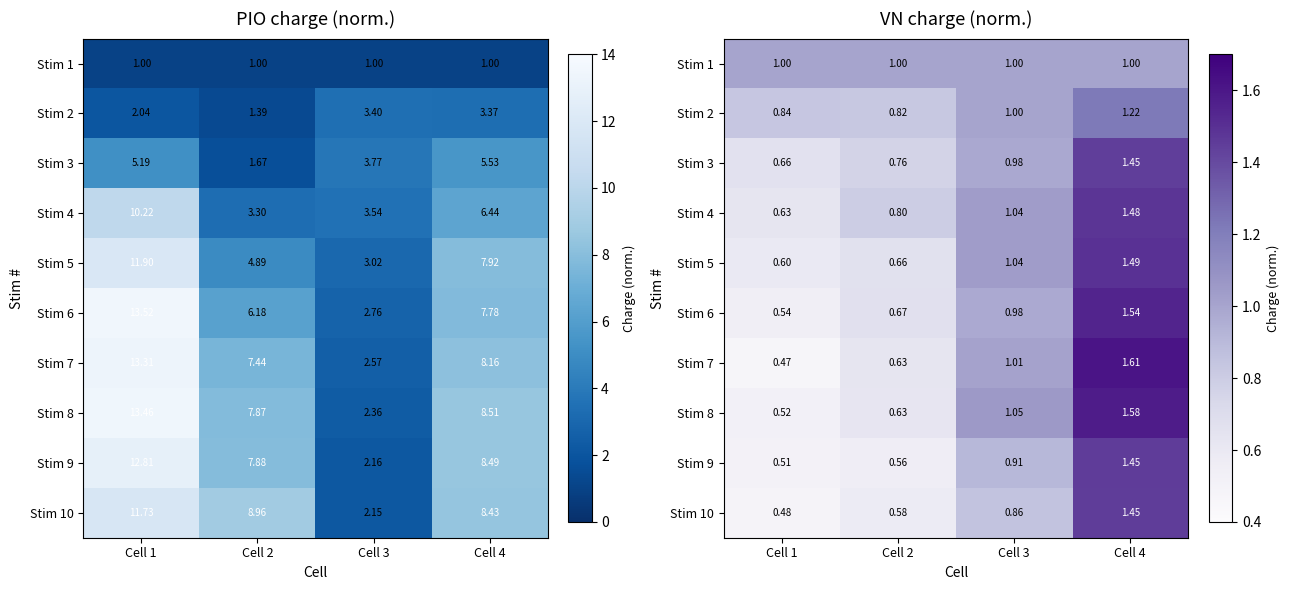

Read the Stim 3 value at Cell 2.

0.8